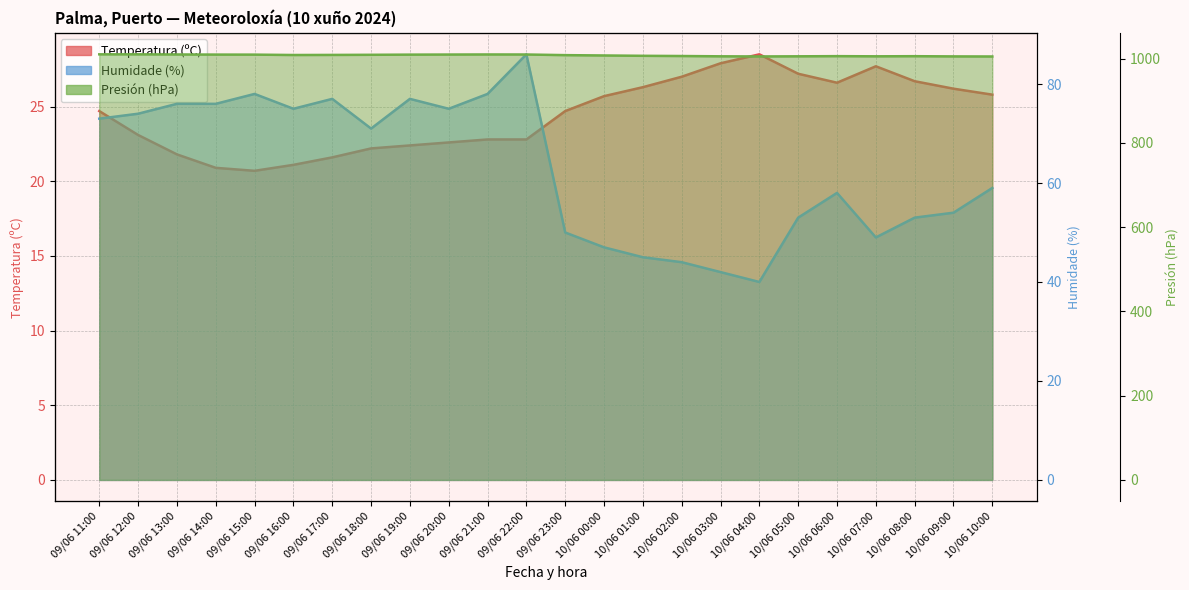

Where does the Presión (hPa) series first go above 1008?

09/06 11:00